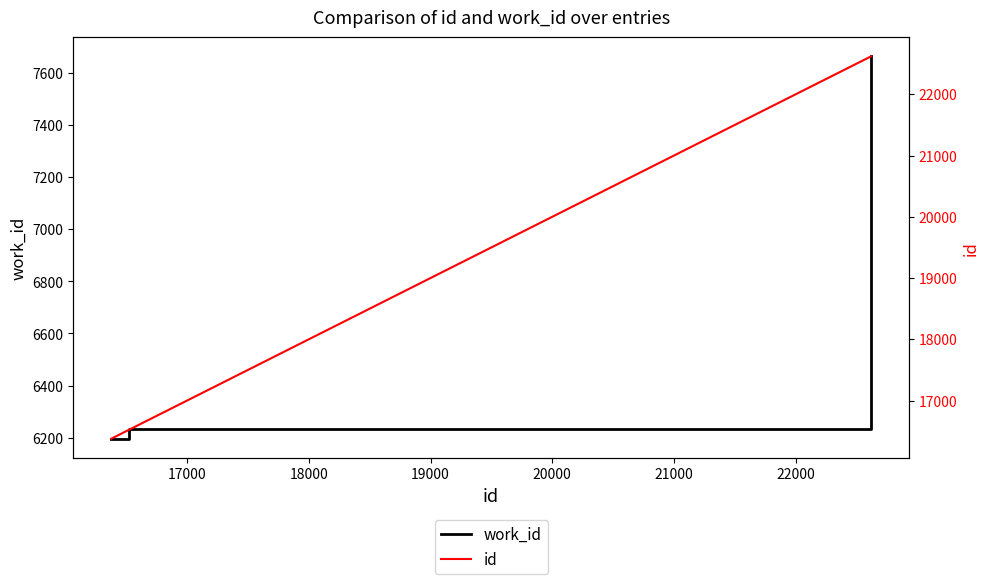

How many lines are shown in the chart?

2